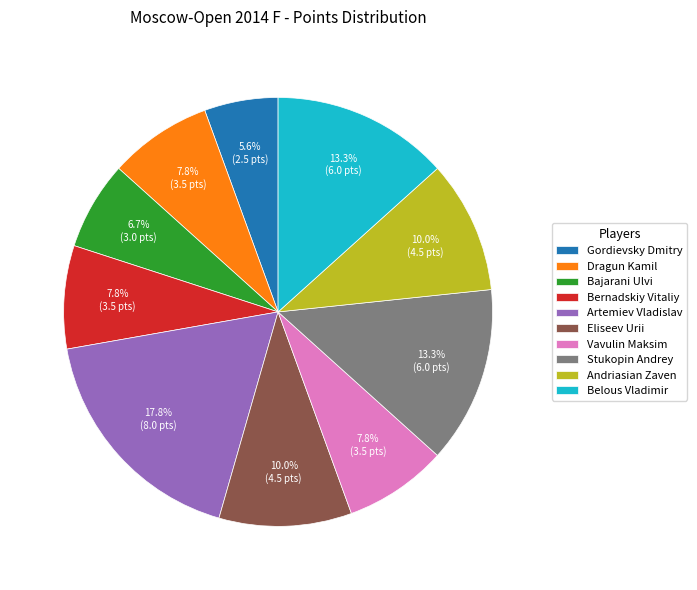

Does Bernadskiy Vitaliy account for over 50% of the chart?

No